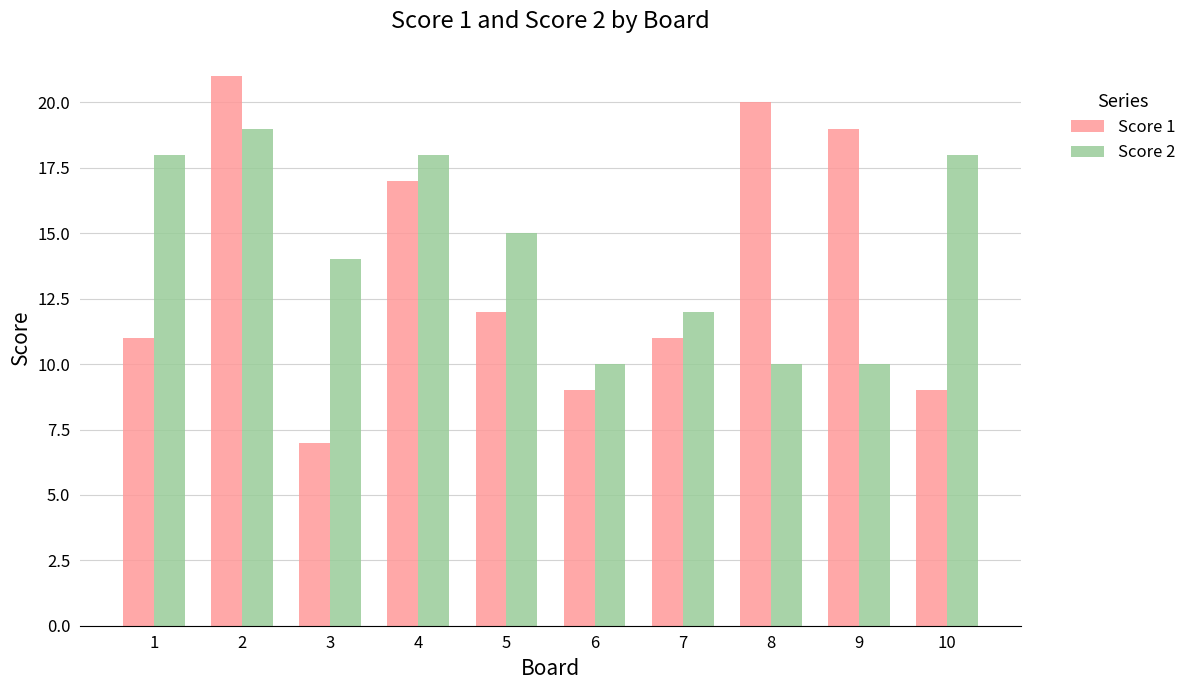

Reading right to left, transcribe all the data shown in this chart.

Score 1: 10=9	9=19	8=20	7=11	6=9	5=12	4=17	3=7	2=21	1=11
Score 2: 10=18	9=10	8=10	7=12	6=10	5=15	4=18	3=14	2=19	1=18